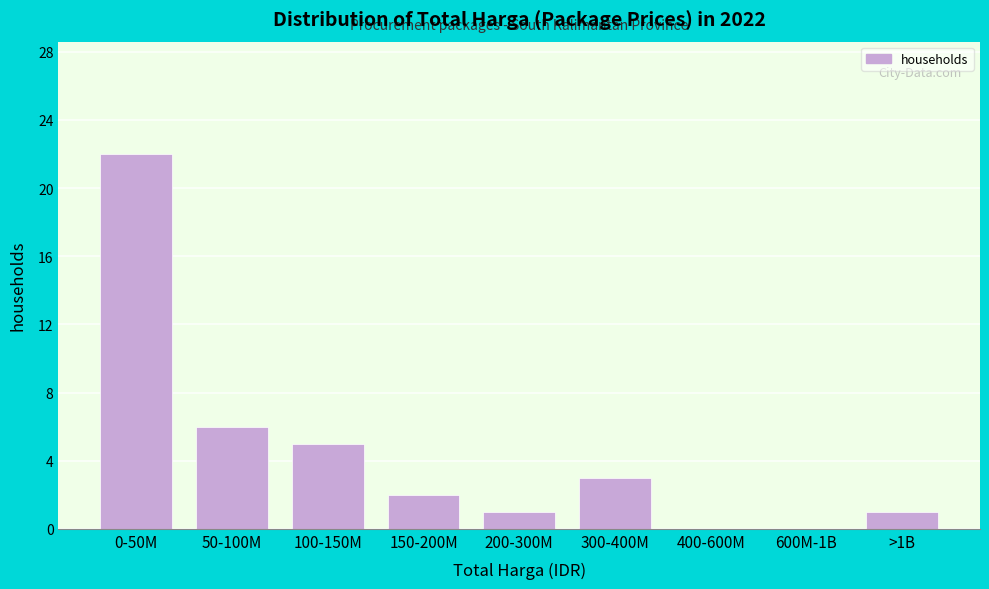

Reading left to right, what are all the values shown in this chart?

0-50M=22	50-100M=6	100-150M=5	150-200M=2	200-300M=1	300-400M=3	400-600M=0	600M-1B=0	>1B=1